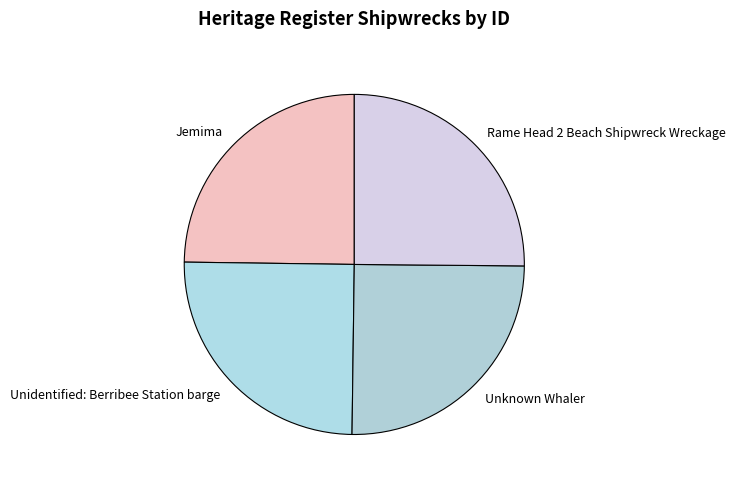

How many slices are in this pie chart?

4